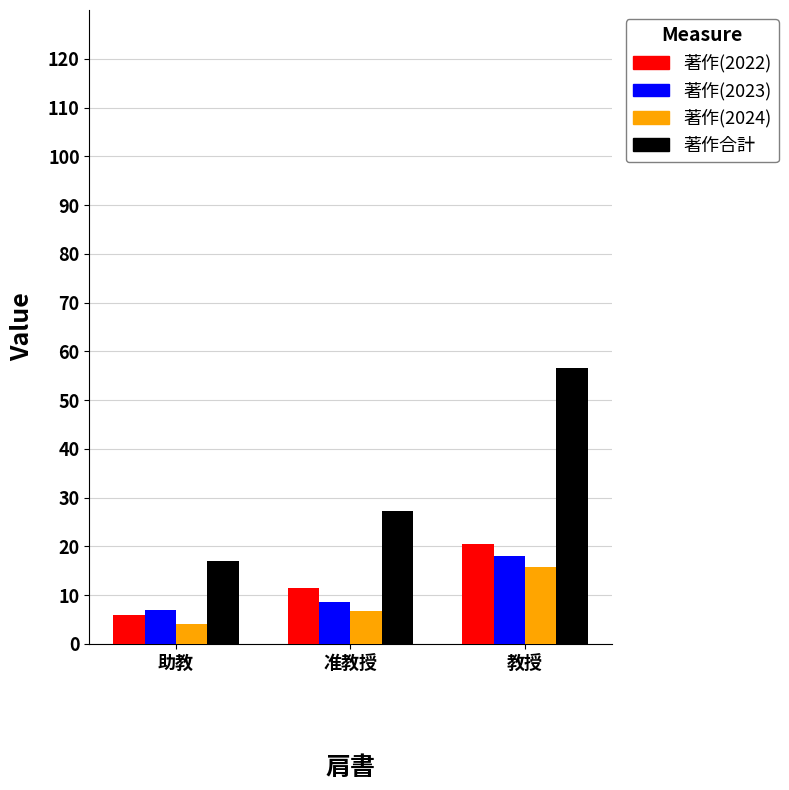

What position from the right is 教授?

1